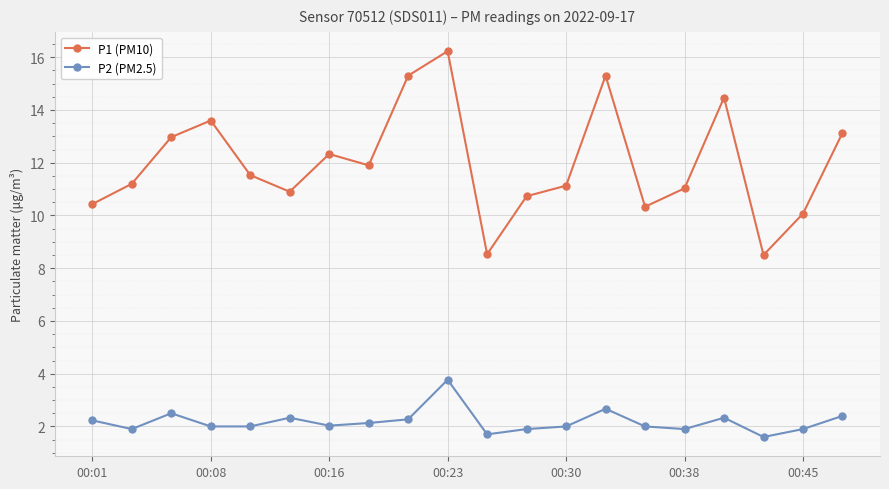

Which series has the largest range (max minus min)?

P1 (PM10)